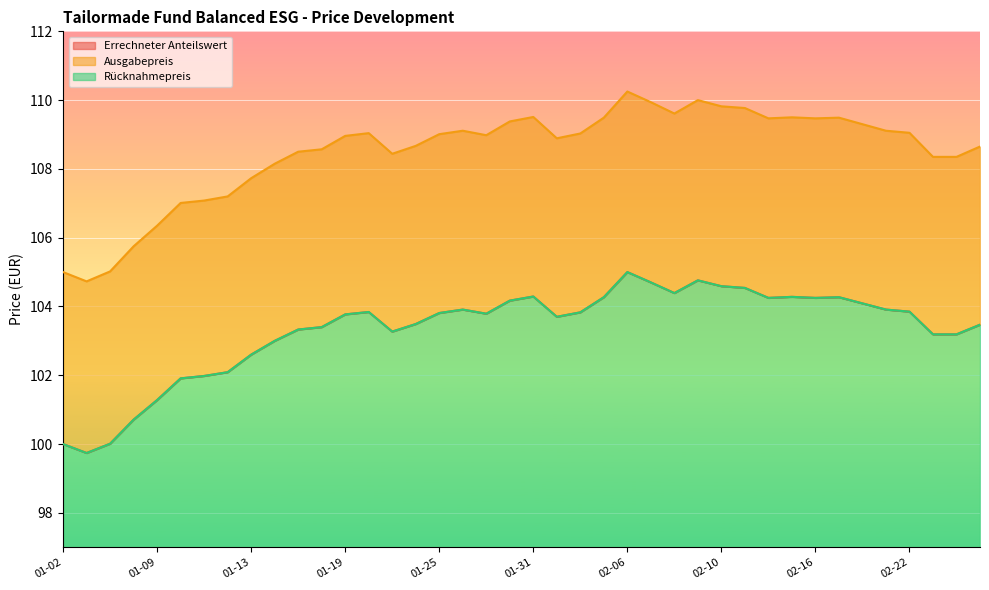

What is the highest value of the Ausgabepreis series?

110.2